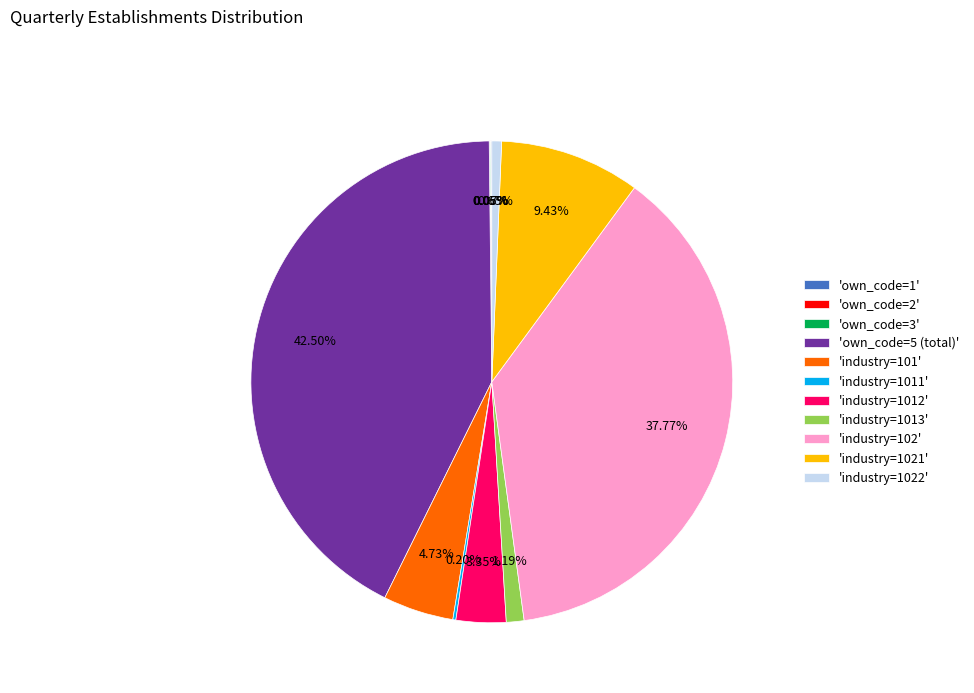

Between 'industry=101' and 'industry=102', which is larger?

'industry=102'